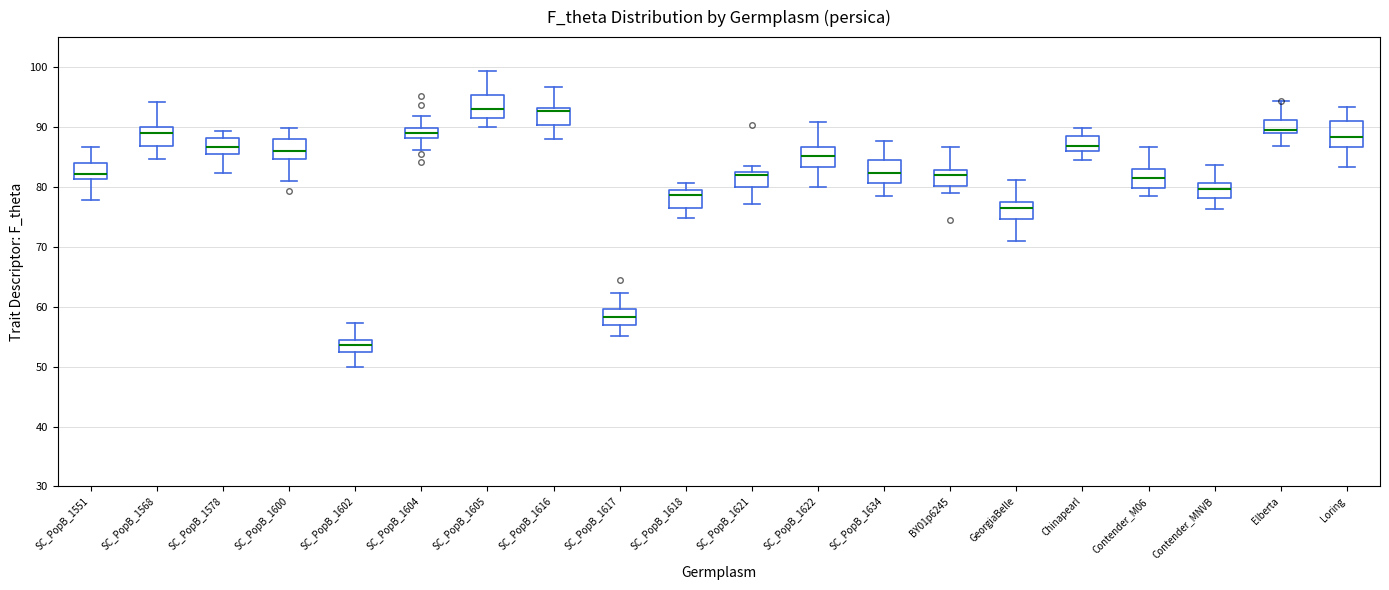

Where does the upper whisker of the box for Contender_MNVB end on the y-axis? The values are not printed on the chart, so give them approximately, as read against the axis.

84